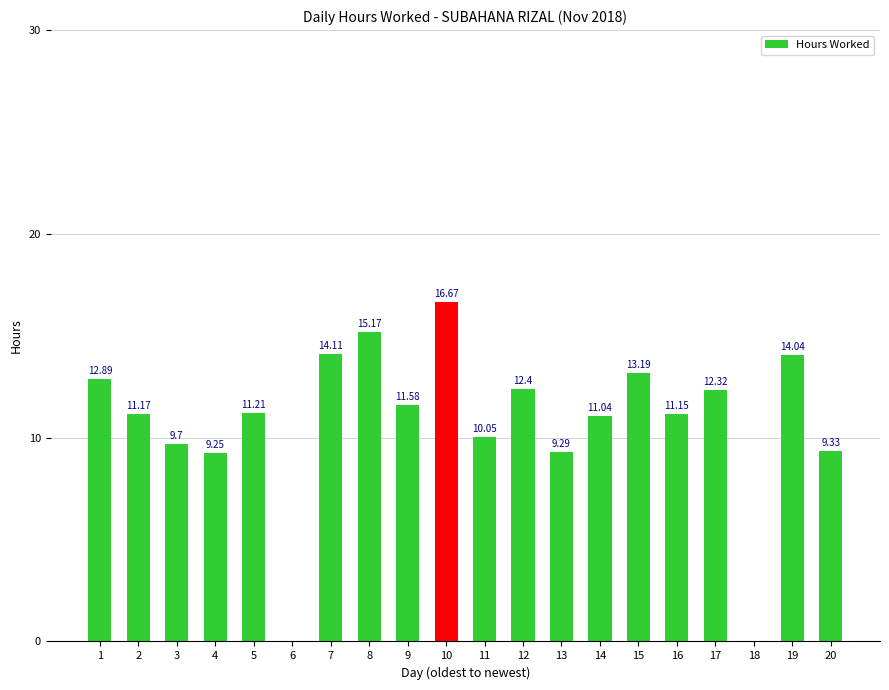

How many data points does each series have?

20